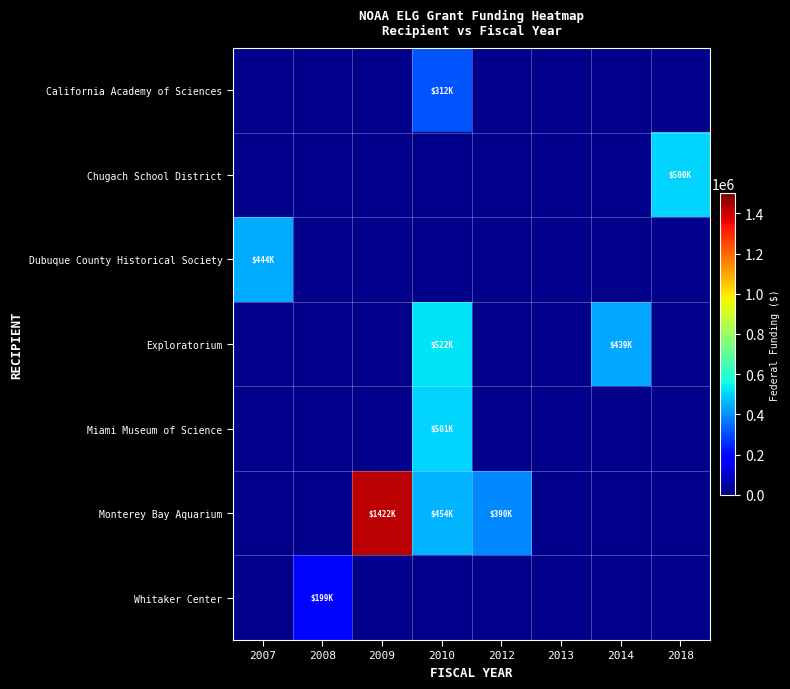

How many data points in Monterey Bay Aquarium are less than 453622?

1